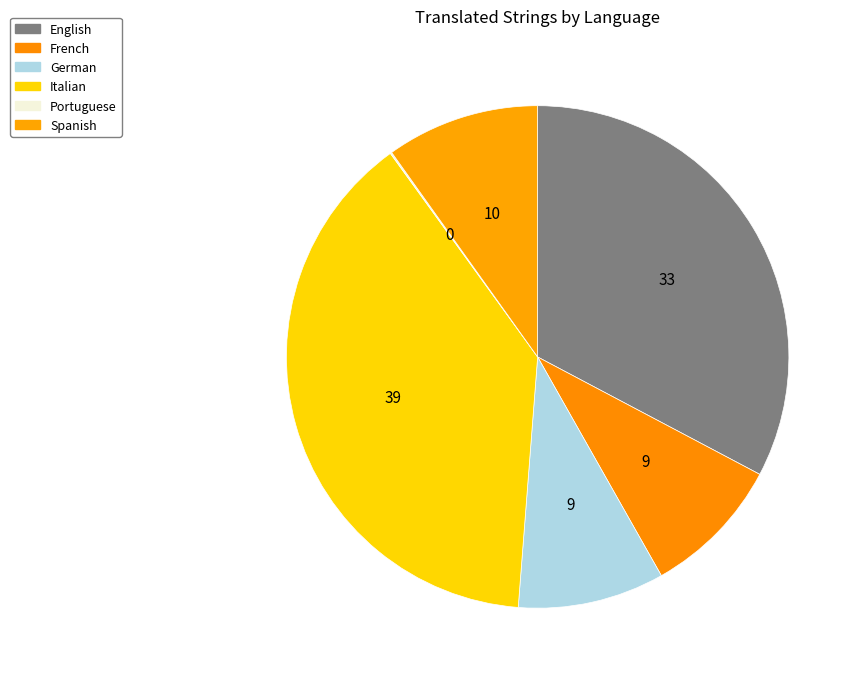

Is there any slice that represents more than half of the pie?

No